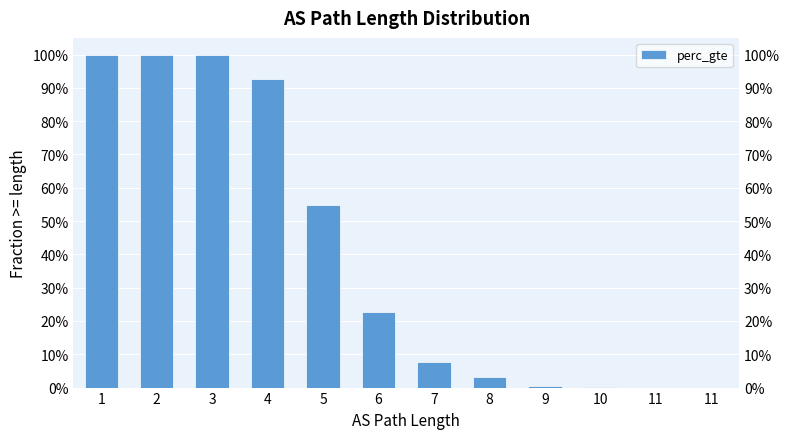

Between 6 and 11, which is larger?

6